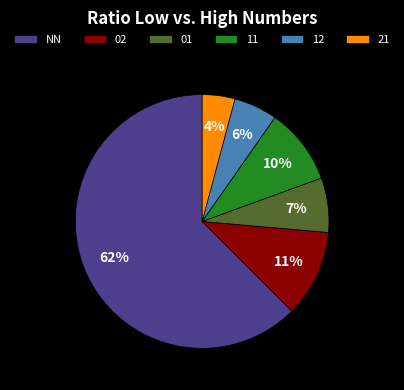

What is the smallest slice in the pie chart?

21